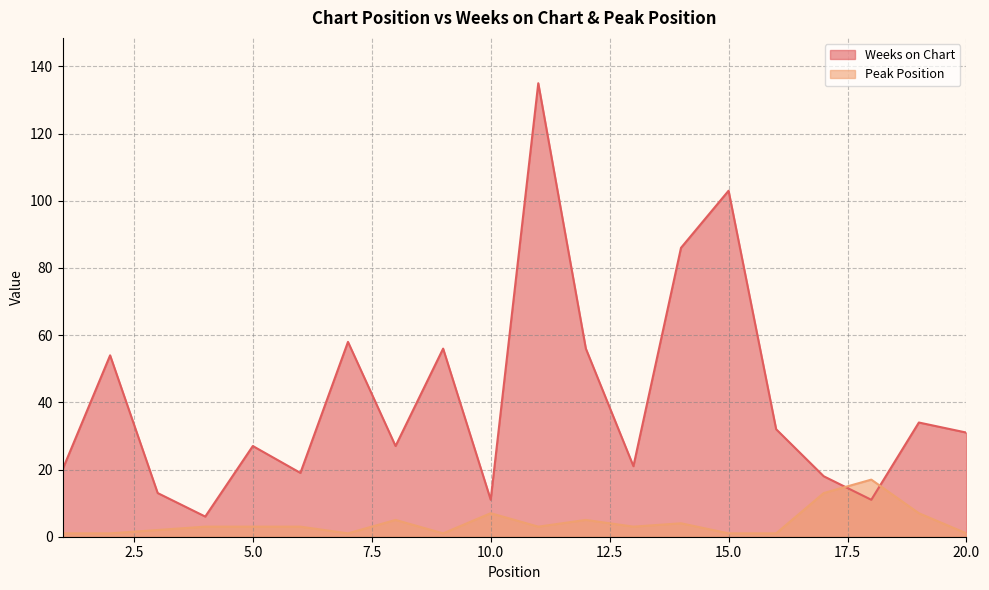

Where is Peak Position nearest to the value 9?

10